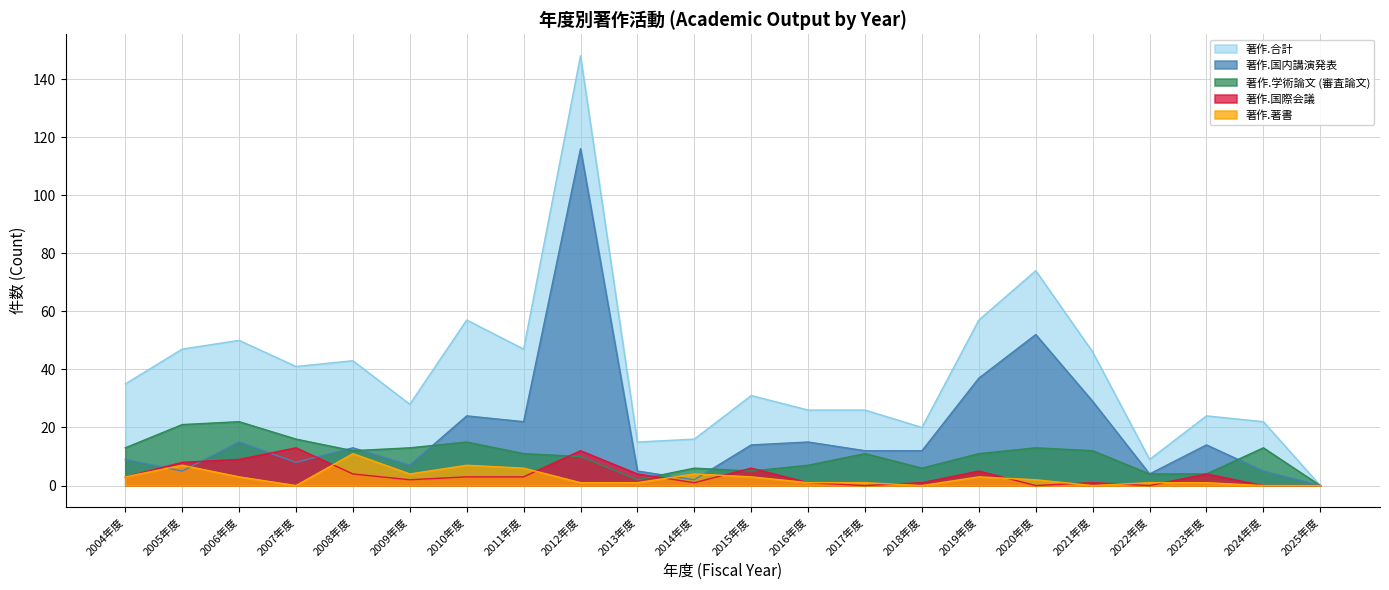

At how many categories does at least one series exceed 8?

21